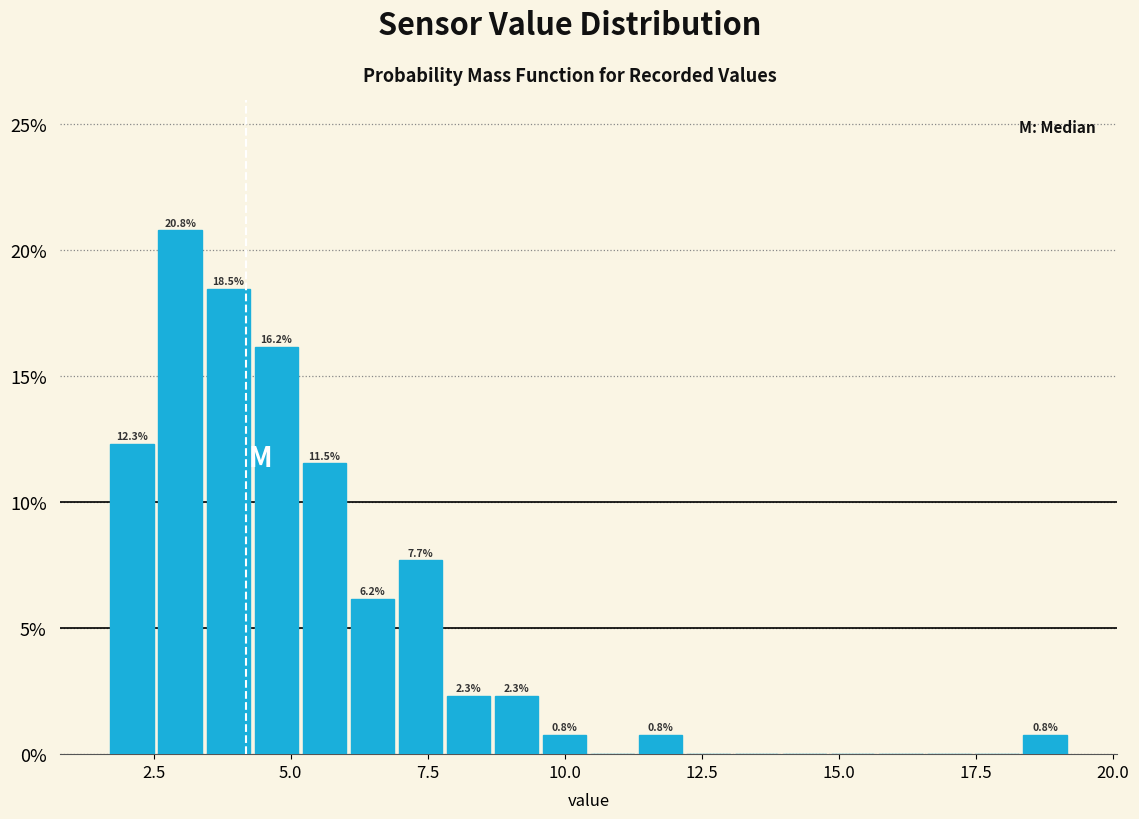

Around what value on the x-axis is the tallest bar? Give the approximate position of its centre, as read against the axis.

3.0